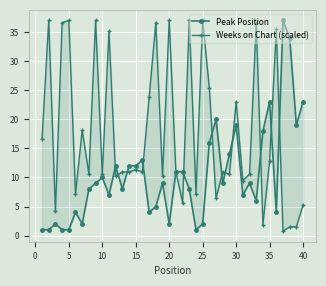

How many values in the Peak Position series exceed 9?

17